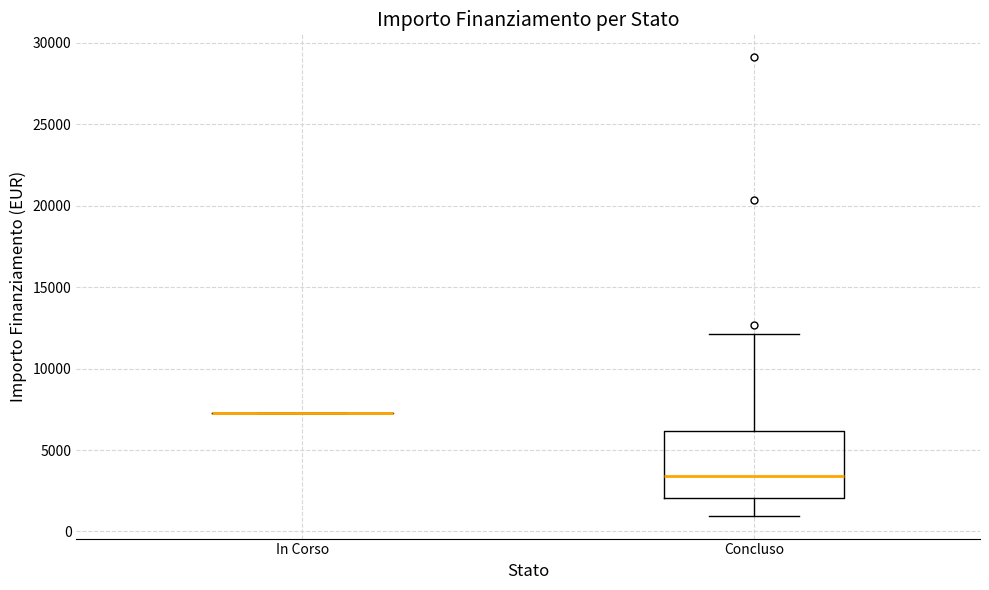

Comparing the boxes themselves (not the whiskers), which one is the tallest?

Concluso